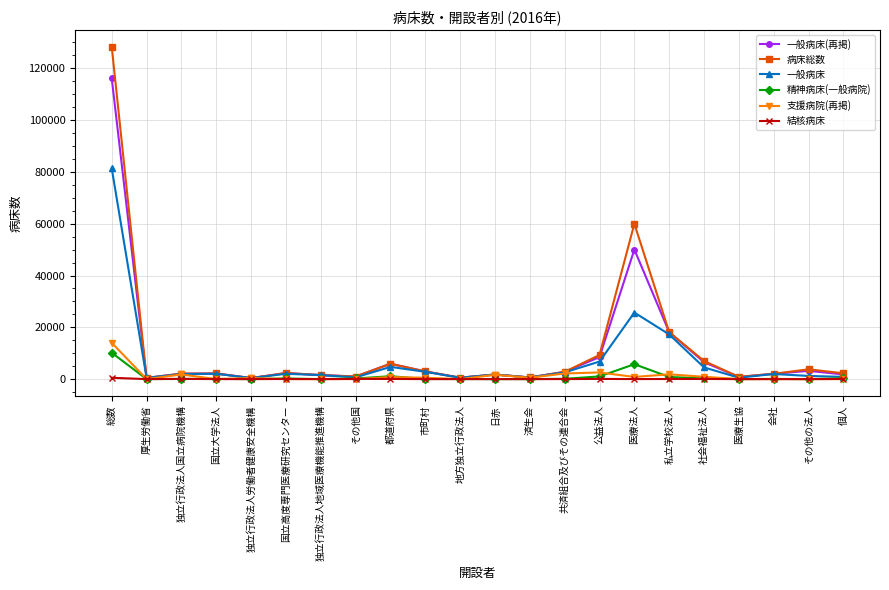

What is the label of the 20th point from the right?

独立行政法人国立病院機構